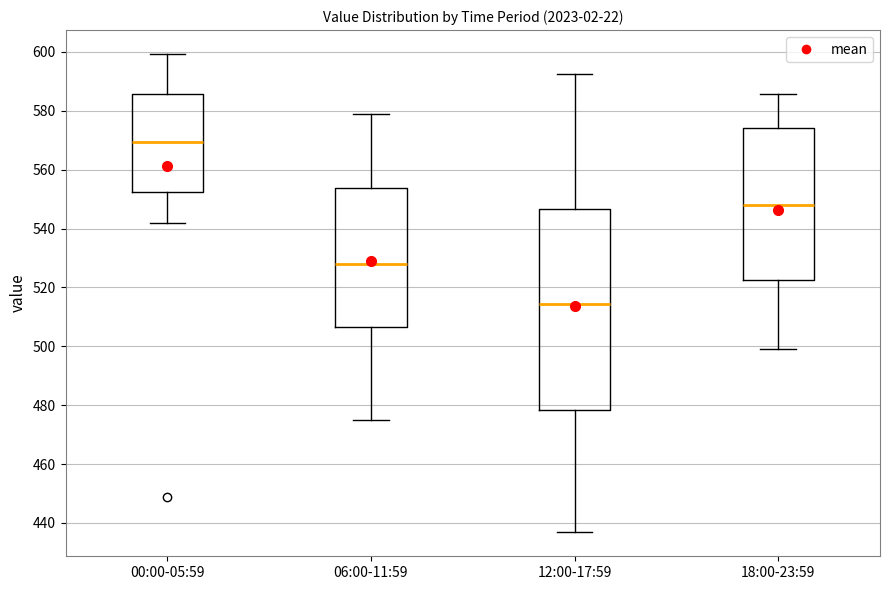

Reading left to right, read every box against the y-axis: the position of its median line, the range the box covers, and the ends of its whiskers. The values are not printed on the chart, so give them approximately, as read against the axis.

00:00-05:59: median 570, box 552 to 586, whiskers 542 to 600
06:00-11:59: median 528, box 506 to 554, whiskers 476 to 580
12:00-17:59: median 514, box 478 to 546, whiskers 436 to 592
18:00-23:59: median 548, box 522 to 574, whiskers 498 to 586